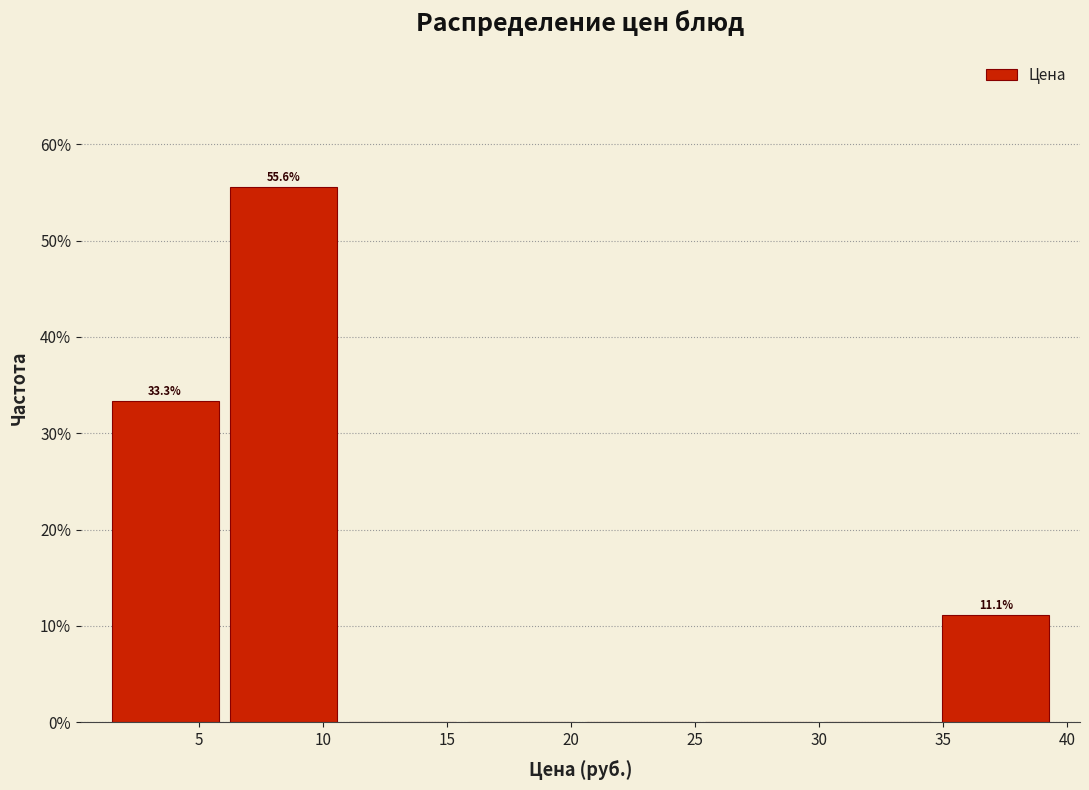

Over which range of the x-axis is the bar tallest?

6.0 to 11.0